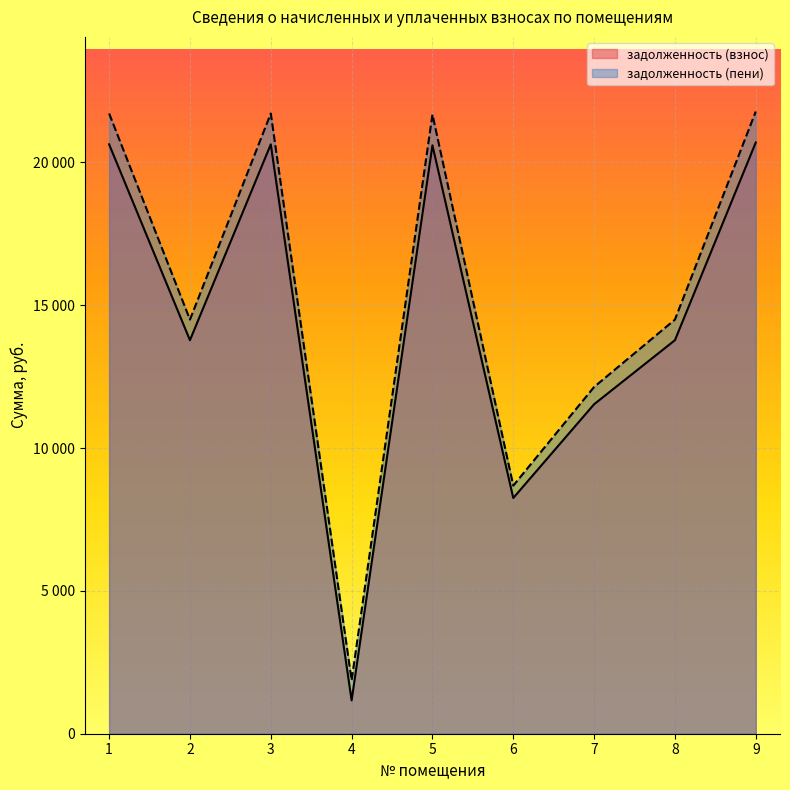

What is the sum of all задолженность (взнос) values?

131039.3